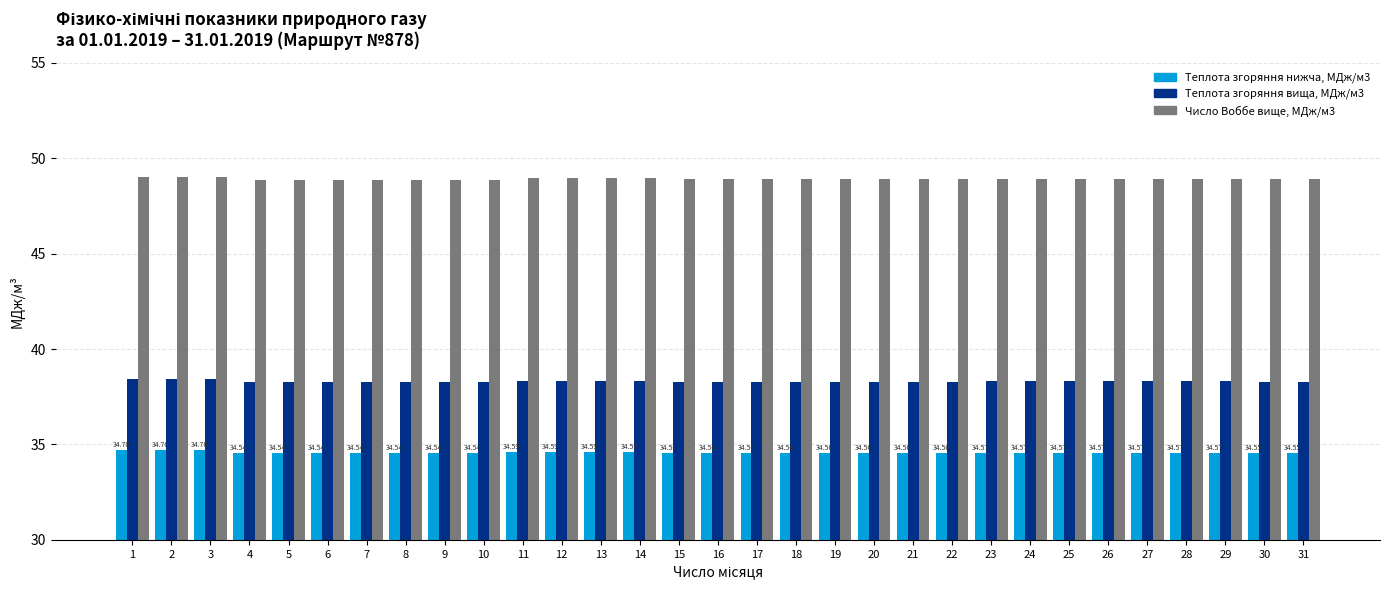

What is the difference between the highest and lowest values at 20?

14.4